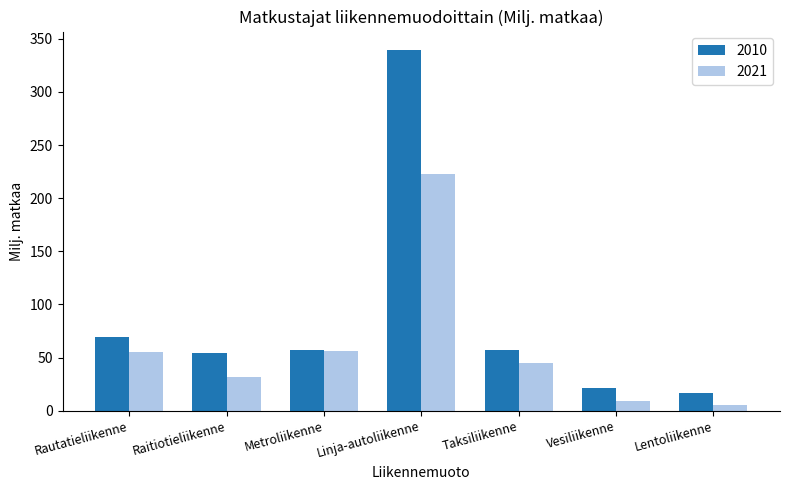

The 2010 series shows 91.3 at Metroliikenne. True or false?

False